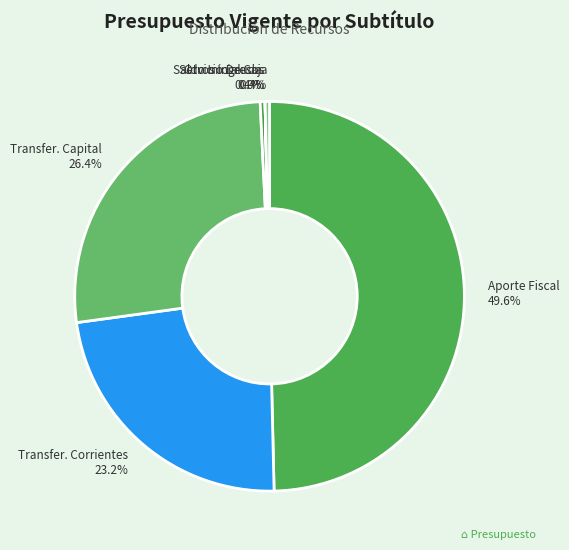

Approximately how many times larger is the value at Aporte Fiscal compared to Servicio Deuda?

124.2